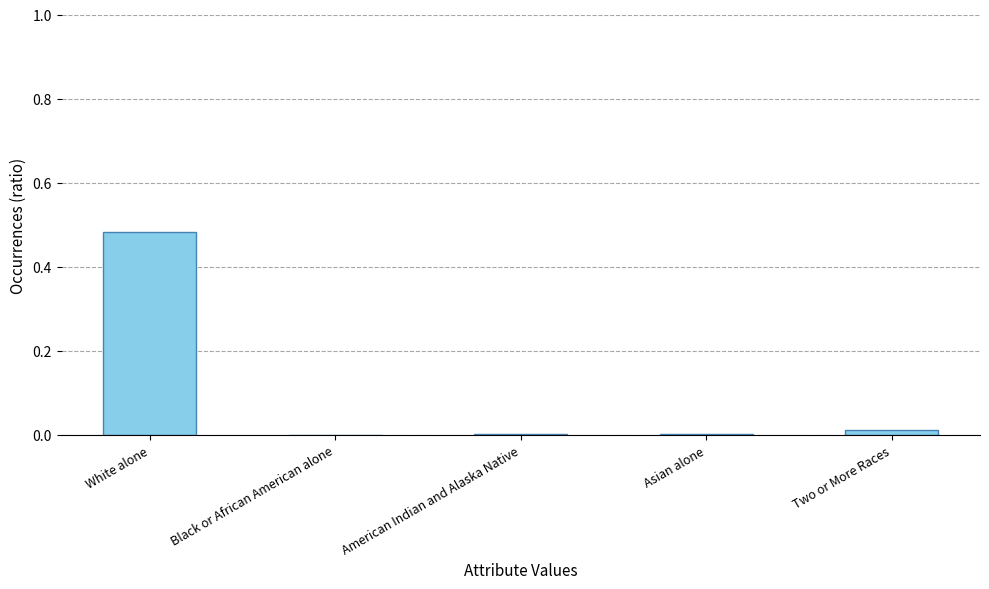

True or false: the data shows 0.0 at American Indian and Alaska Native.

True